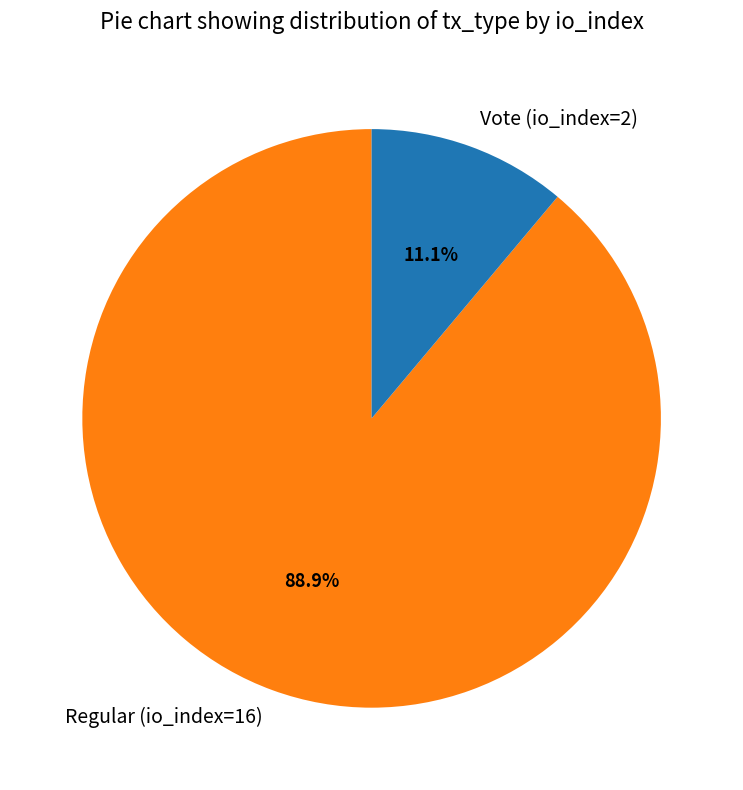

How many slices are in this pie chart?

2